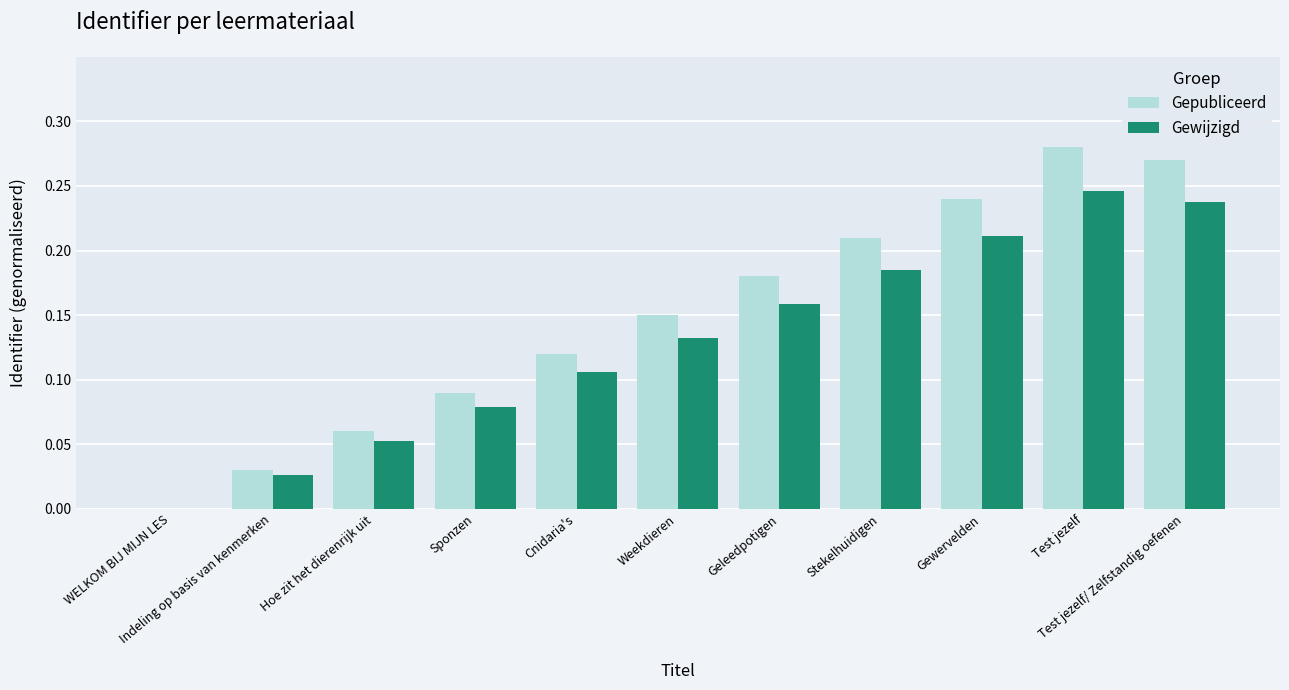

Reading right to left, transcribe all the data shown in this chart.

Gepubliceerd: 0.3	0.3	0.2	0.2	0.2	0.2	0.1	0.1	0.1	0.0	0.0
Gewijzigd: 0.2	0.2	0.2	0.2	0.2	0.1	0.1	0.1	0.1	0.0	0.0